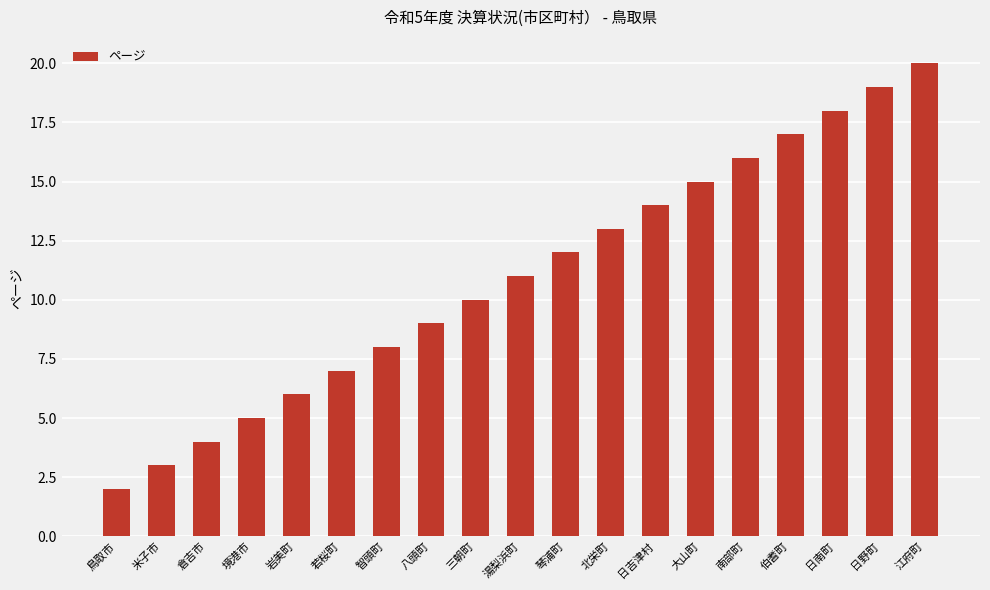

Reading right to left, extract all data points from this chart.

20	19	18	17	16	15	14	13	12	11	10	9	8	7	6	5	4	3	2